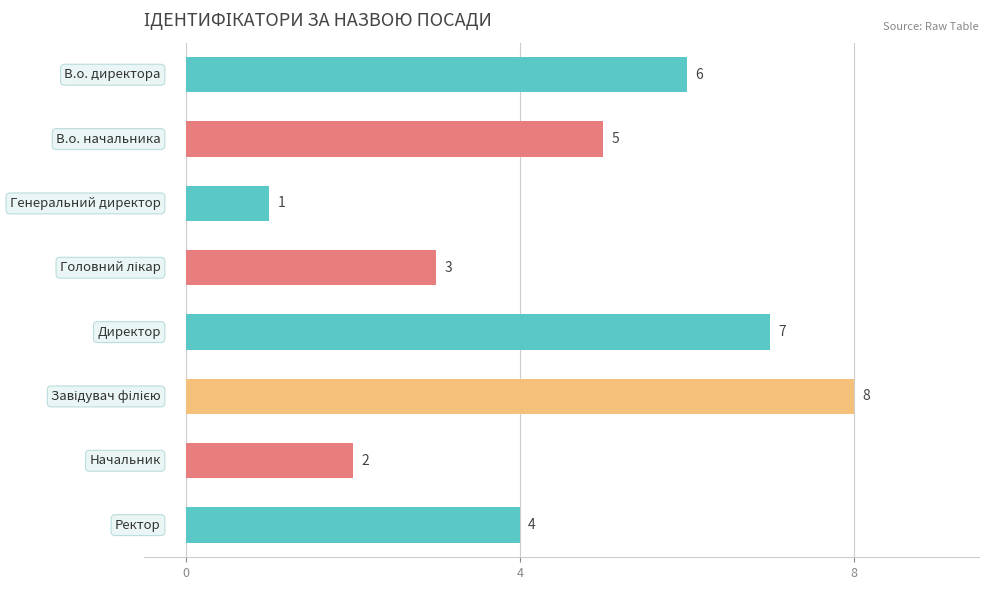

What is the difference between the maximum and minimum values?

7